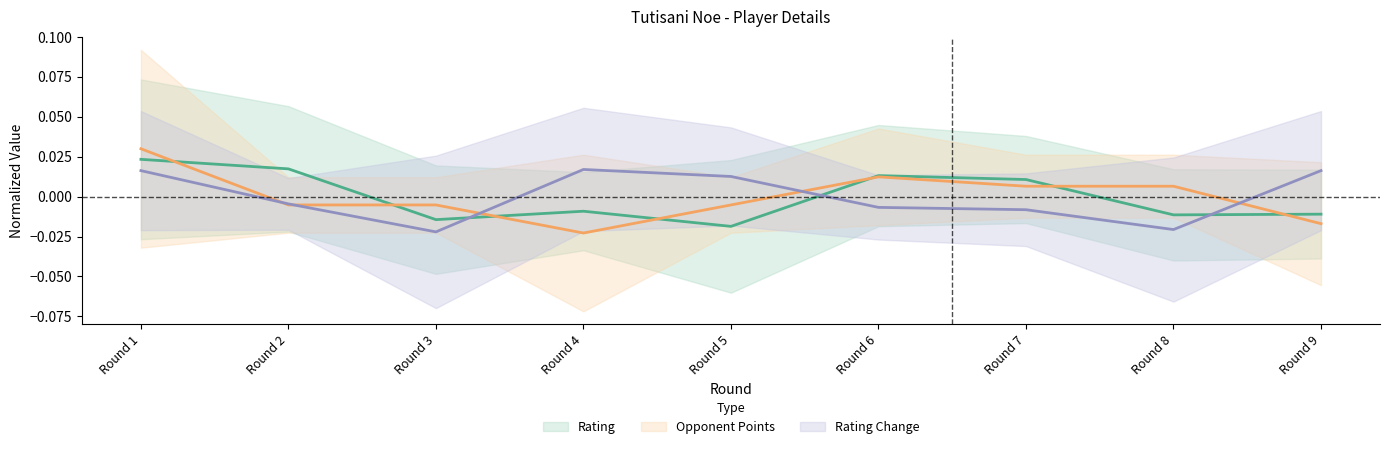

At which category is the sum across all series the highest?

Round 1